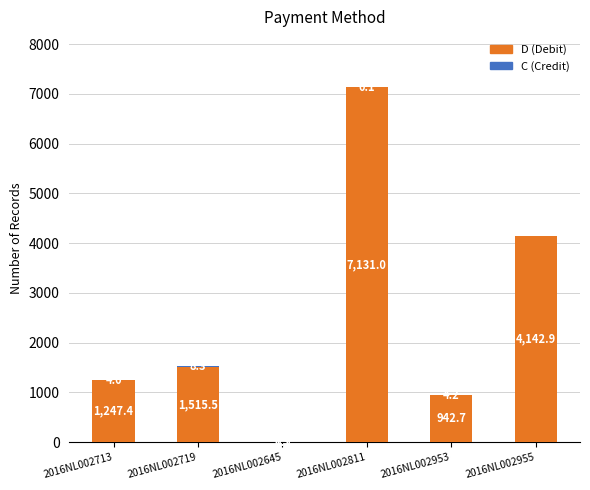

What is the total value across all series at 2016NL002645?

2.0